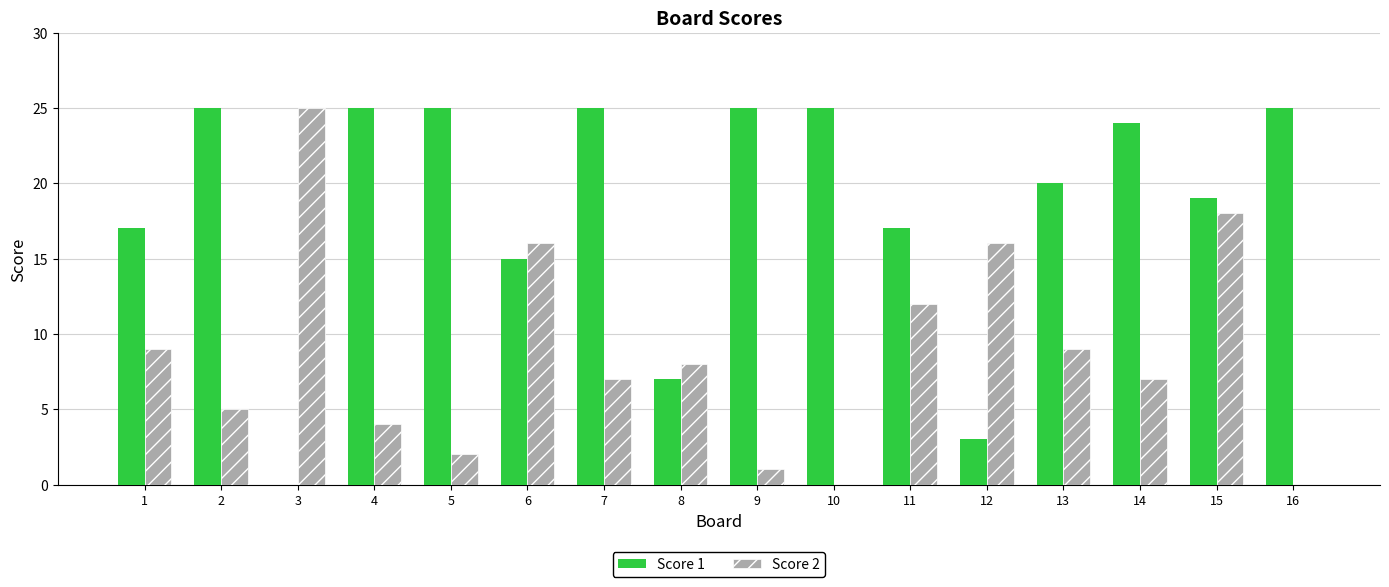

How many groups of bars are there?

16